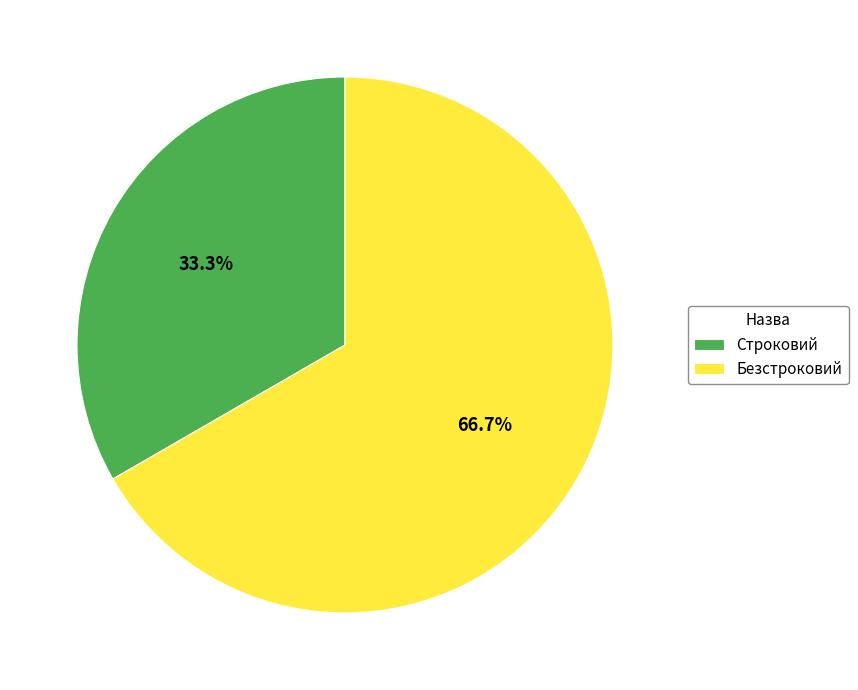

Count the number of slices in the pie.

2